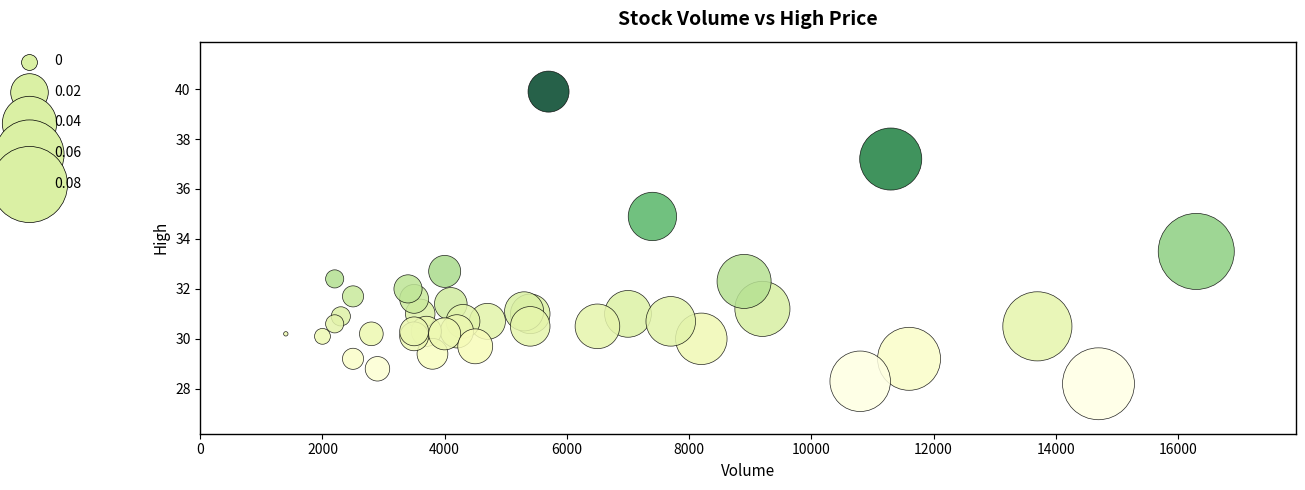

What Y value in the scatter plot is closest to 34?

33.5